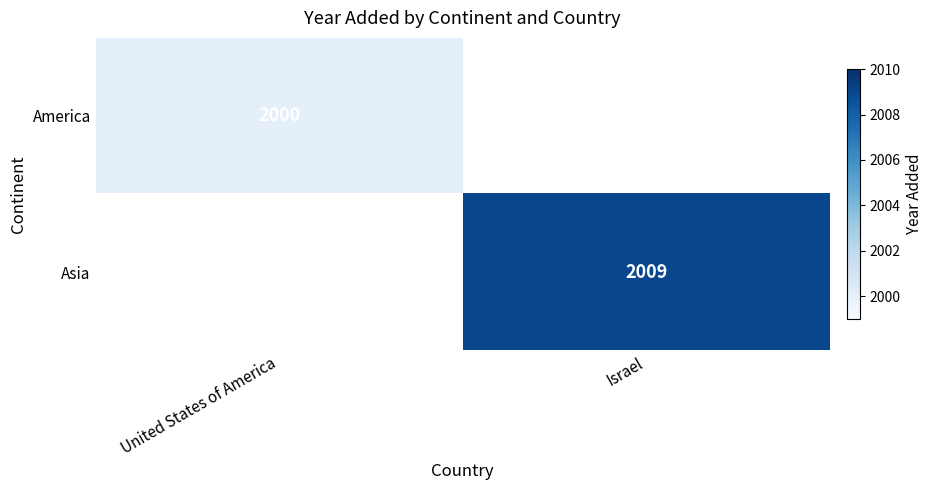

Count the number of data series in this chart.

2